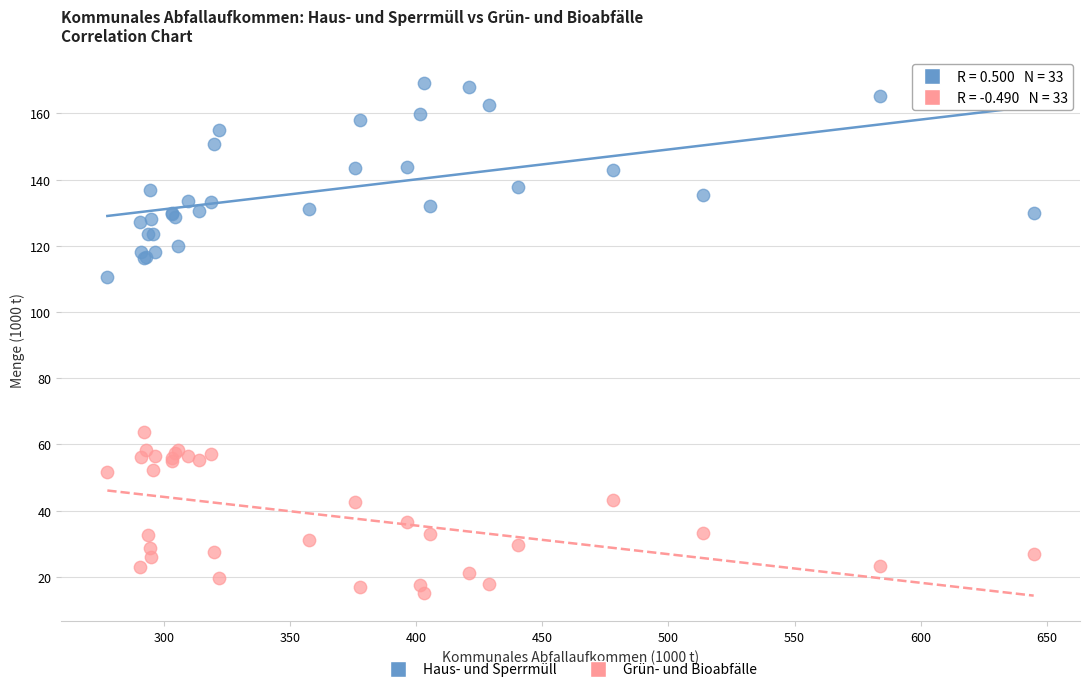

What is the X range (max minus min) for the scatter plot?

367.2